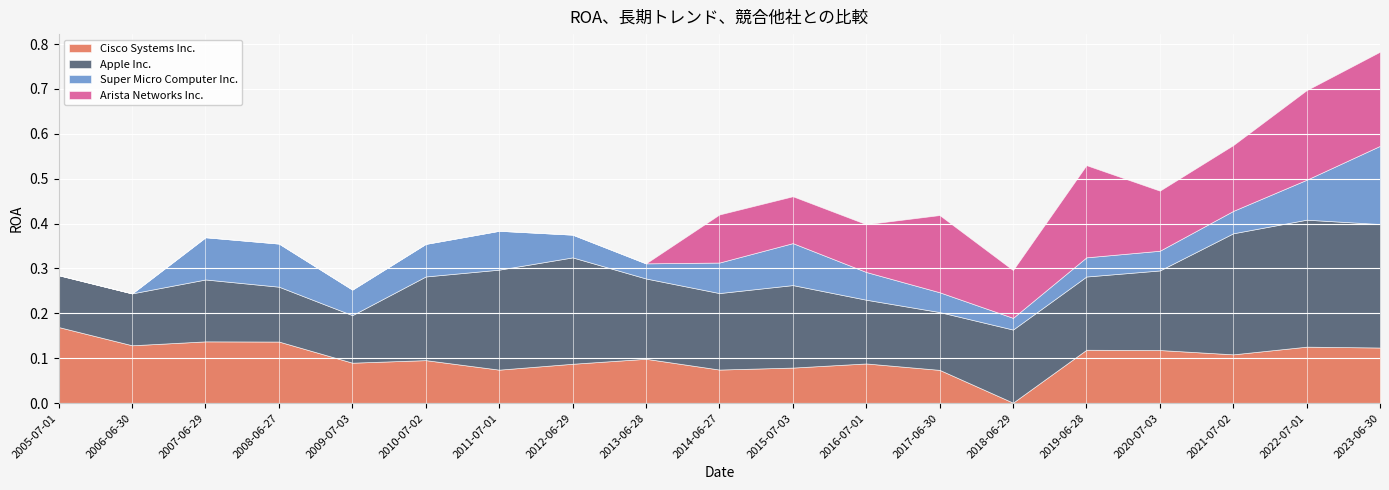

How many values in Arista Networks Inc. are above zero?

10